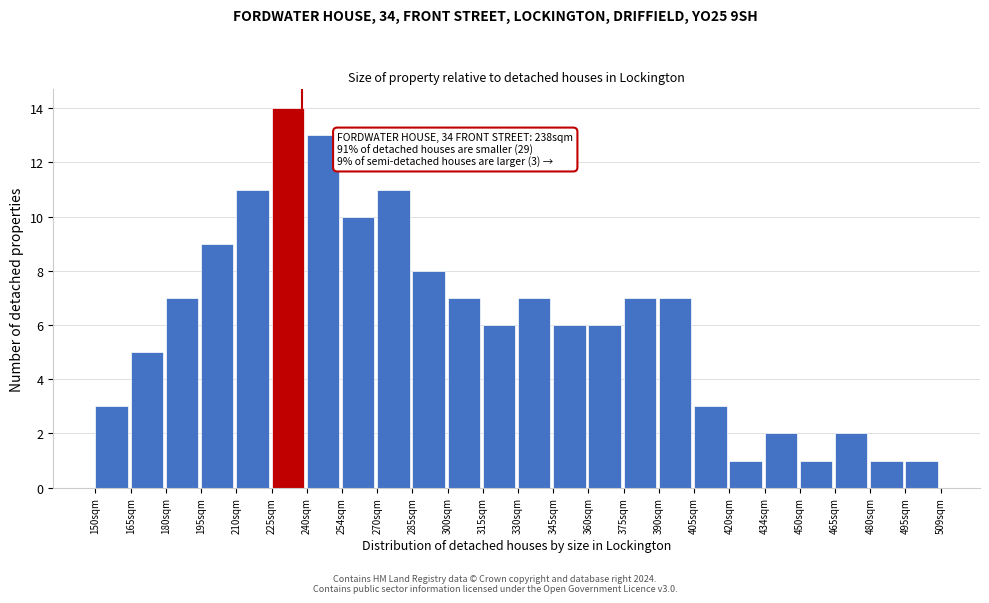

Reading left to right, what are all the values shown in this chart?

150sqm=3	165sqm=5	180sqm=7	195sqm=9	210sqm=11	225sqm=14	240sqm=13	254sqm=10	270sqm=11	285sqm=8	300sqm=7	315sqm=6	330sqm=7	345sqm=6	360sqm=6	375sqm=7	390sqm=7	405sqm=3	420sqm=1	434sqm=2	450sqm=1	465sqm=2	480sqm=1	495sqm=1